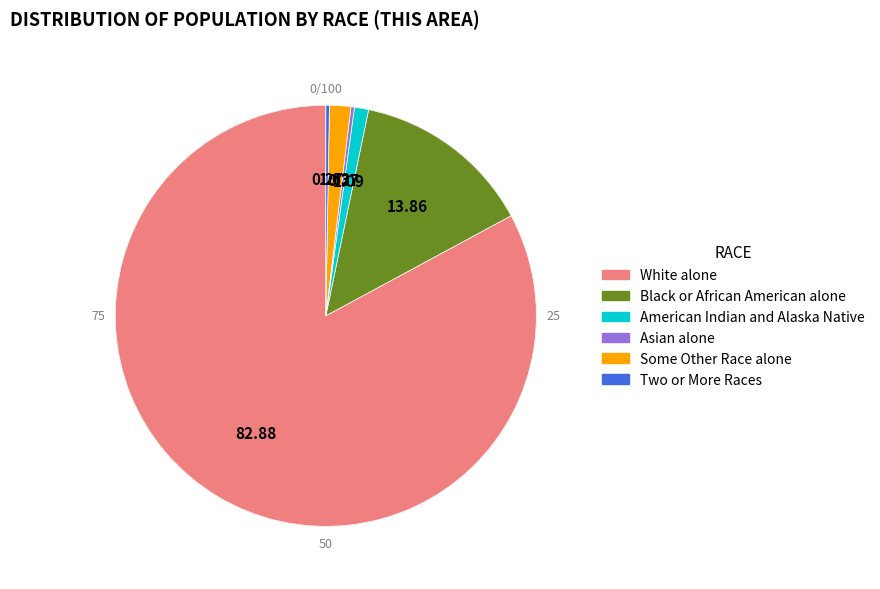

What is the ratio of the value at American Indian and Alaska Native to the value at Asian alone?

4.0